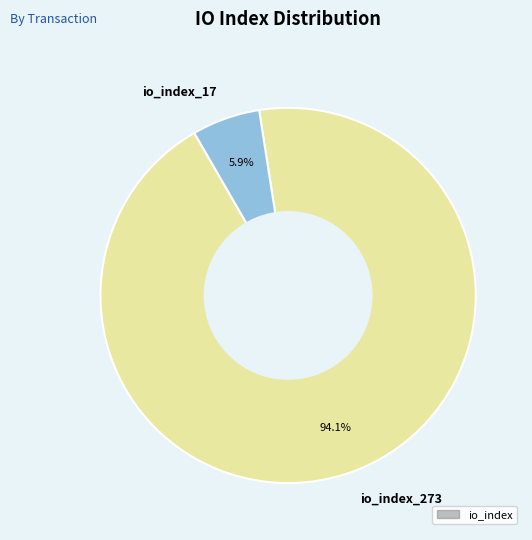

To the nearest percent, what portion does io_index_17 represent?

6%